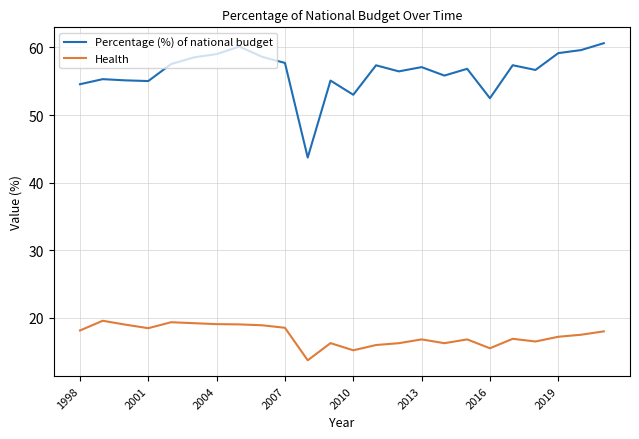

True or false: Percentage (%) of national budget and Health intersect in this chart.

False